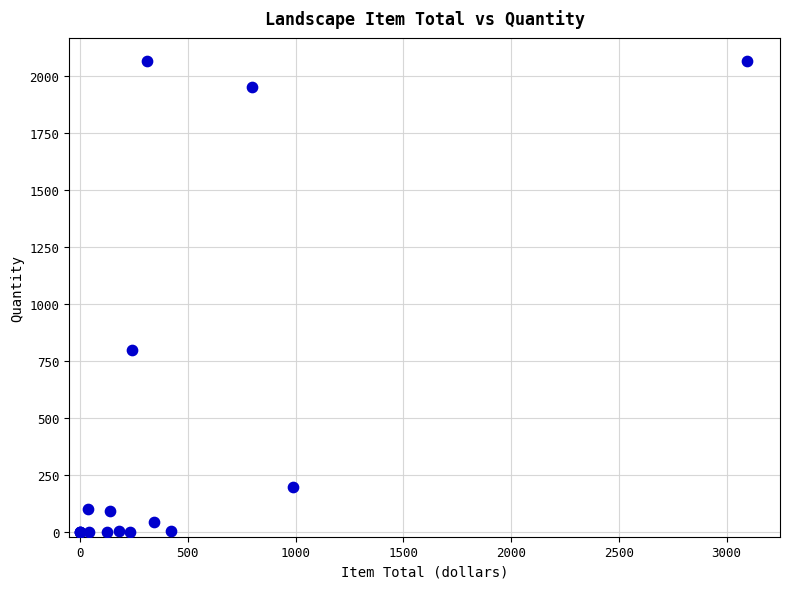

What Y value in the scatter plot is closest to 1031?

800